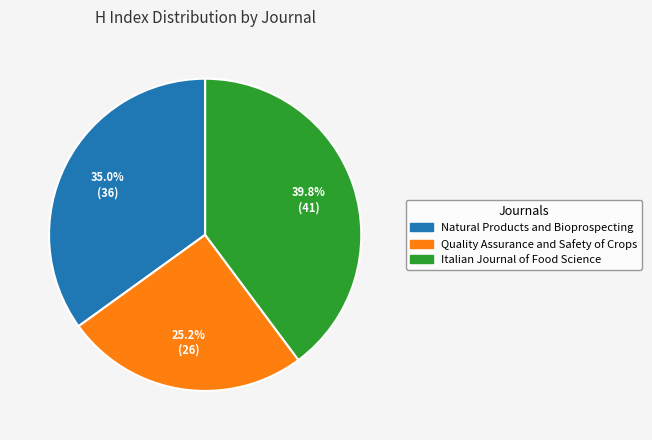

Between Quality Assurance and Safety of Crops and Italian Journal of Food Science, which is larger?

Italian Journal of Food Science